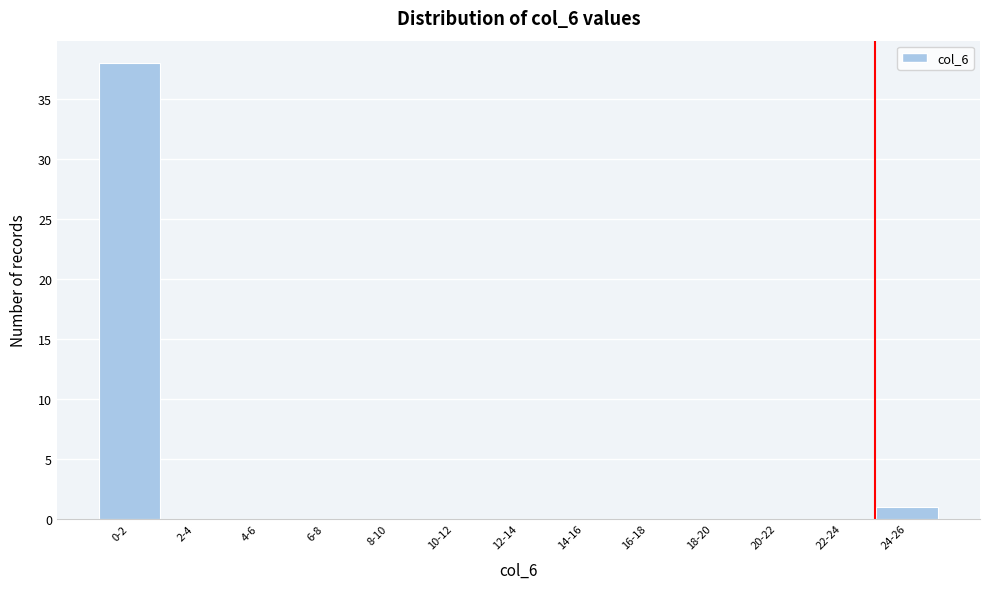

Reading right to left, transcribe all the data shown in this chart.

24-26=1	22-24=0	20-22=0	18-20=0	16-18=0	14-16=0	12-14=0	10-12=0	8-10=0	6-8=0	4-6=0	2-4=0	0-2=38